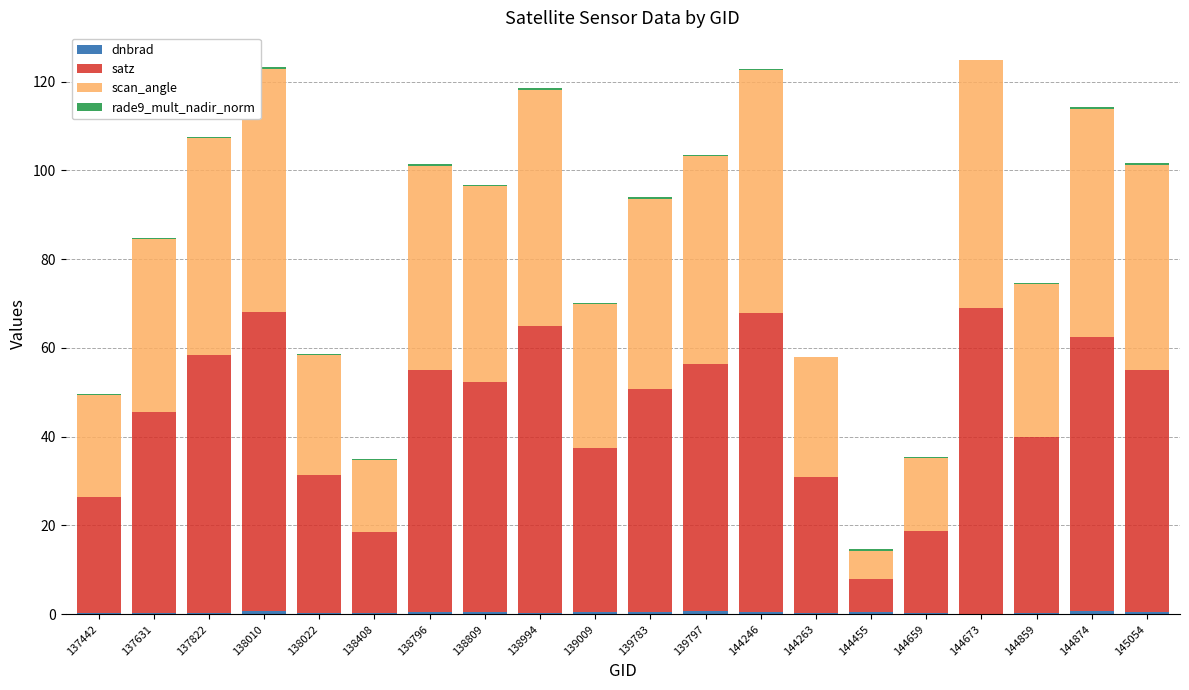

Are the bars horizontal?

No